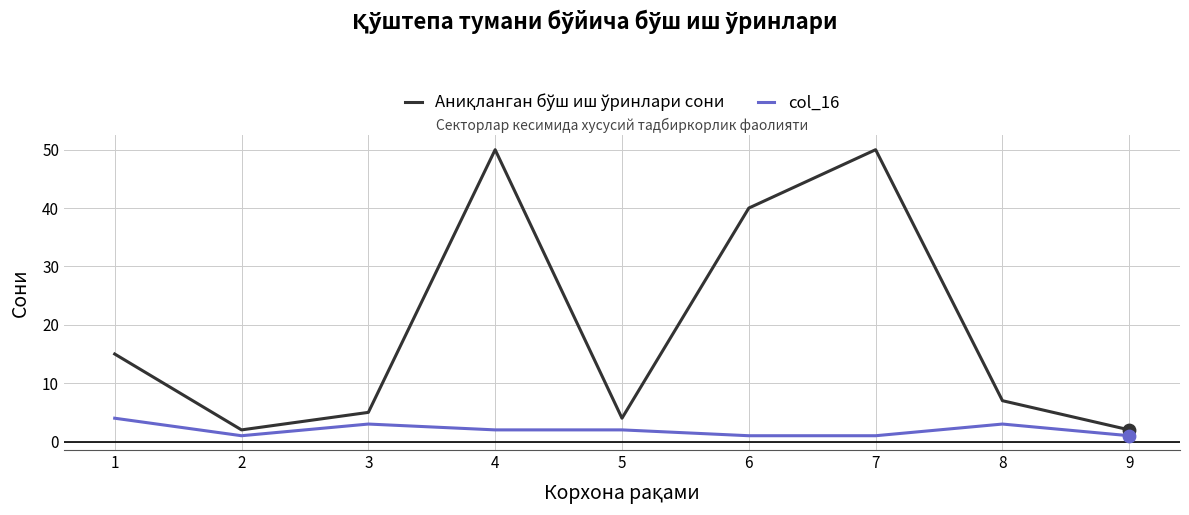

What is the maximum value shown in the chart?

50